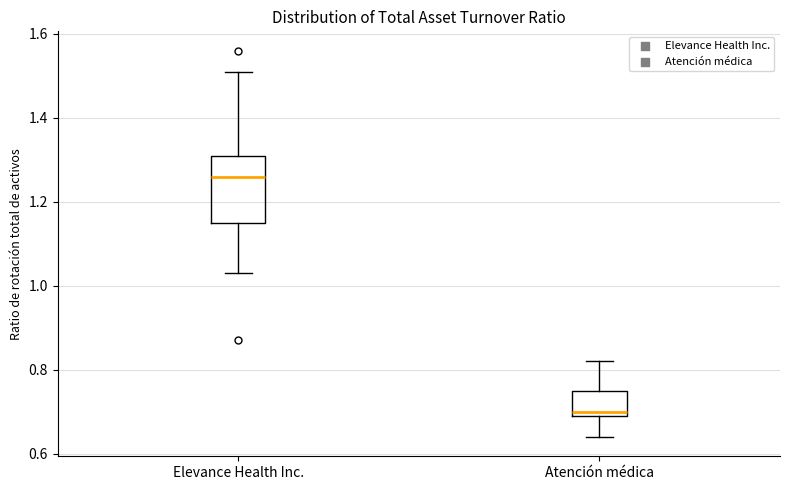

Reading left to right, read every box against the y-axis: the position of its median line, the range the box covers, and the ends of its whiskers. The values are not printed on the chart, so give them approximately, as read against the axis.

Elevance Health Inc.: median 1.26, box 1.16 to 1.32, whiskers 1.04 to 1.52
Atención médica: median 0.70 (just above the box's lower edge), box 0.70 to 0.76, whiskers 0.64 to 0.82